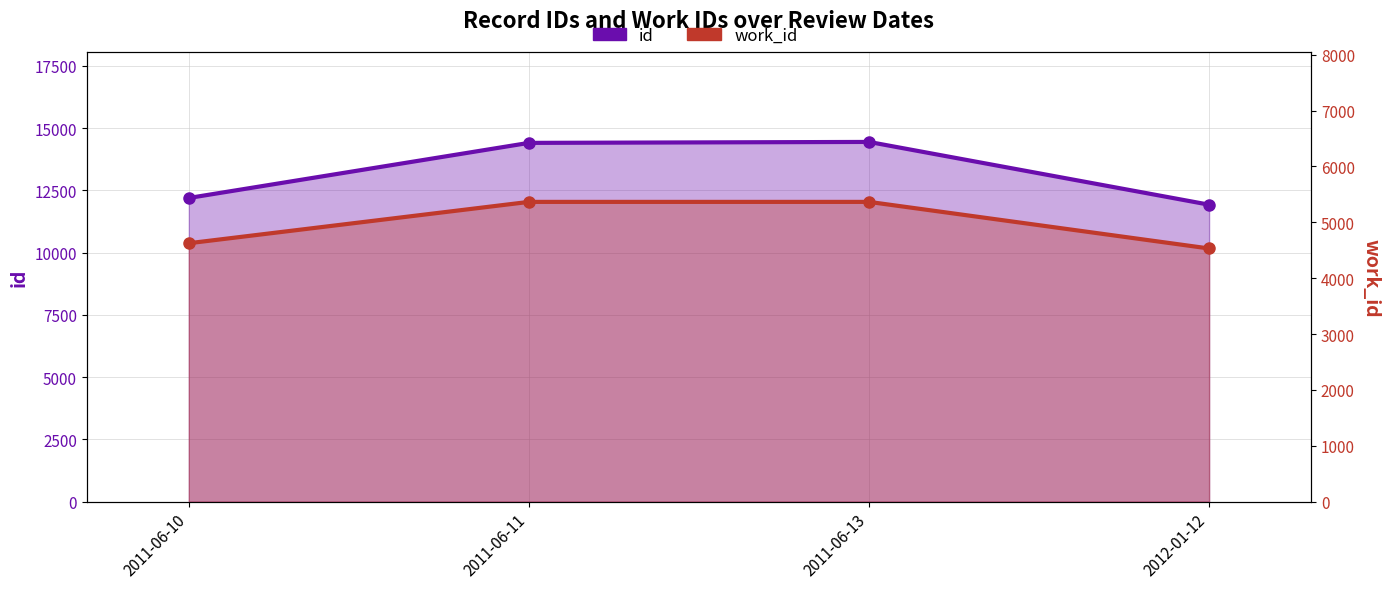

What is the label of the 2nd point from the right?

2011-06-13